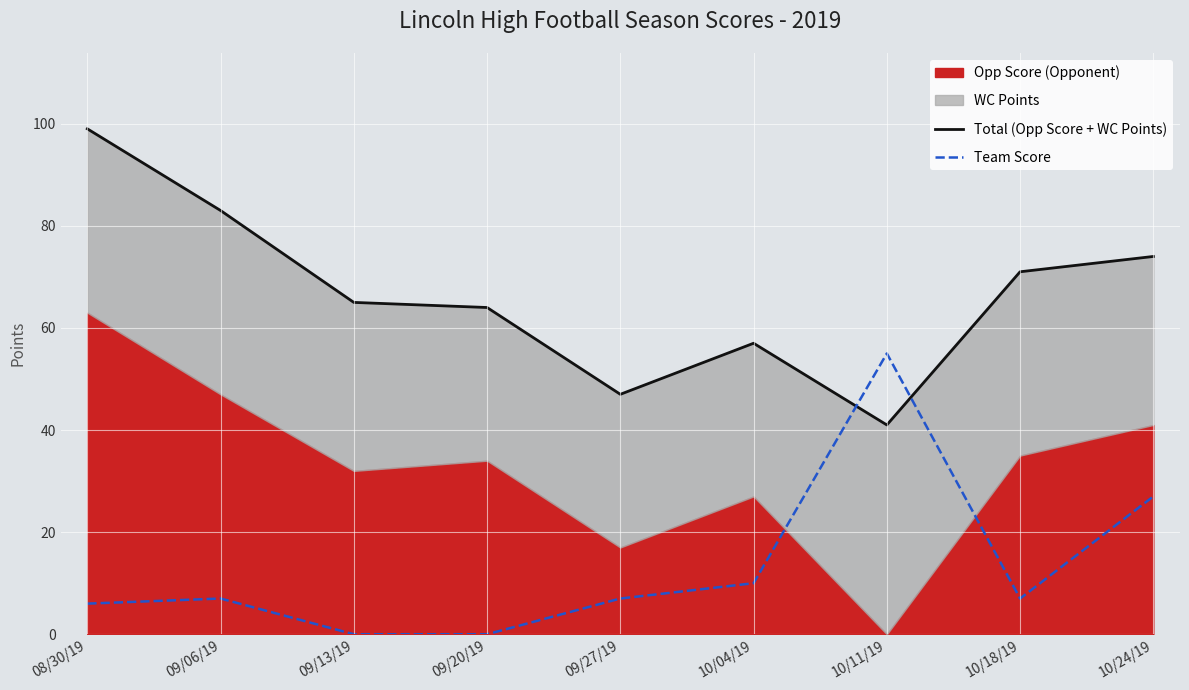

At which category is the sum across all series the highest?

08/30/19